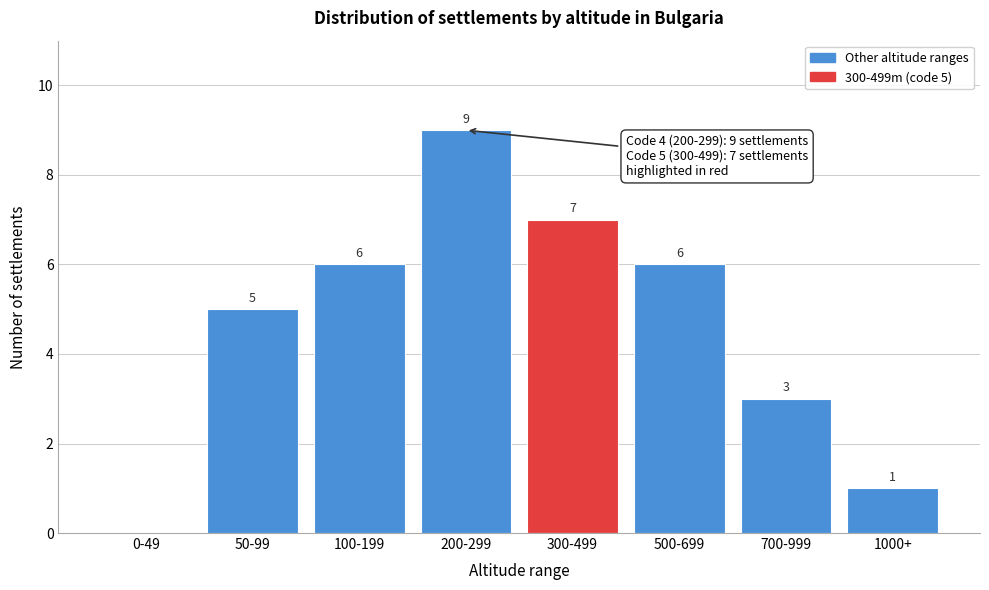

Reading left to right, transcribe all the data shown in this chart.

0-49=0	50-99=5	100-199=6	200-299=9	300-499=7	500-699=6	700-999=3	1000+=1